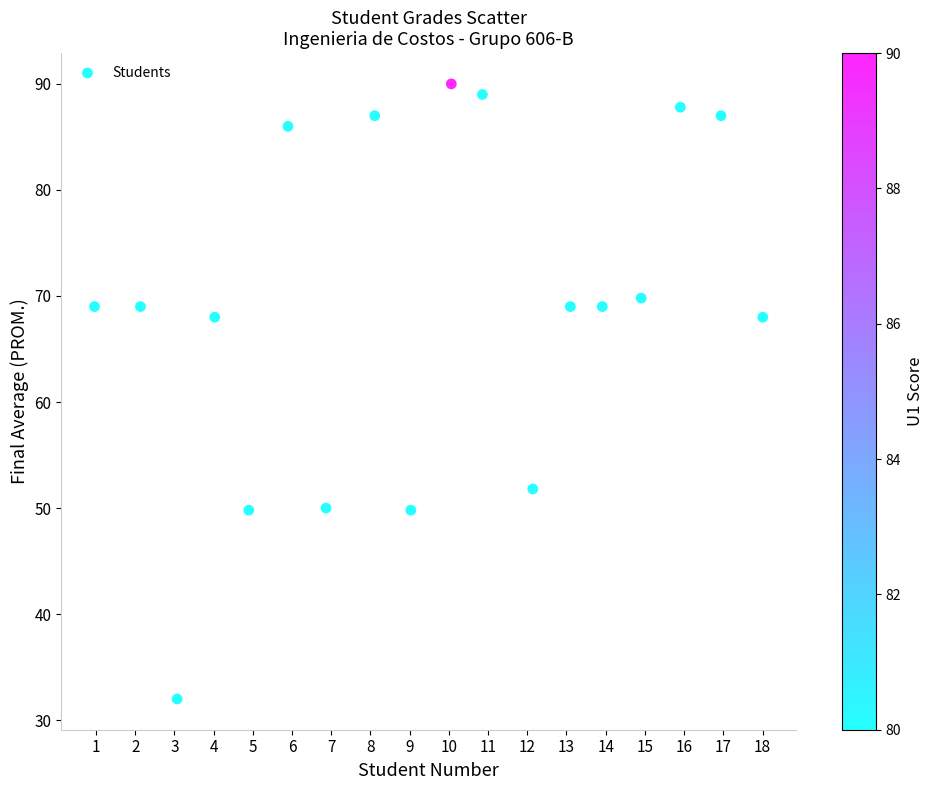

What is the range of Y values (max minus min)?

58.0